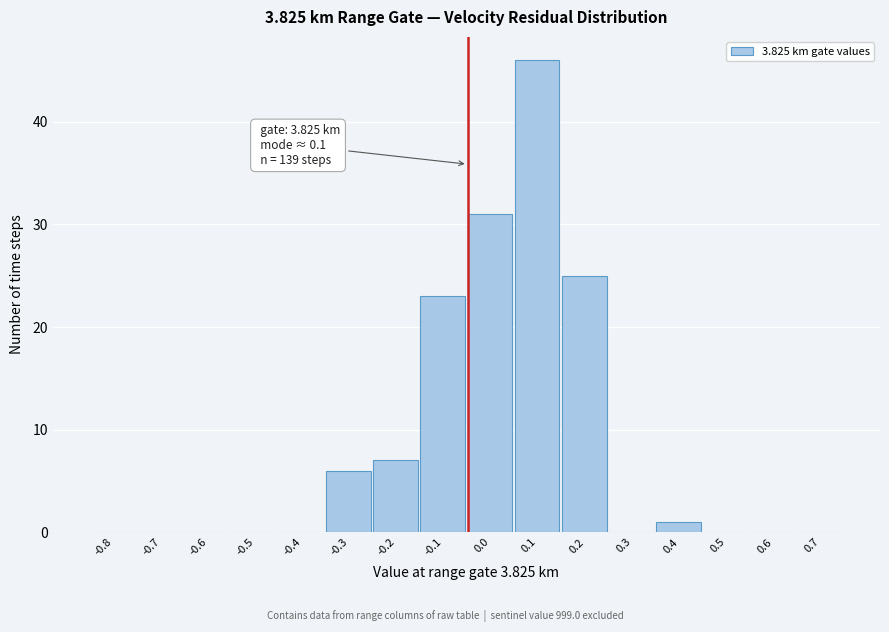

Reading left to right, transcribe all the data shown in this chart.

-0.8=0	-0.7=0	-0.6=0	-0.5=0	-0.4=0	-0.3=6	-0.2=7	-0.1=23	0.0=31	0.1=46	0.2=25	0.3=0	0.4=1	0.5=0	0.6=0	0.7=0